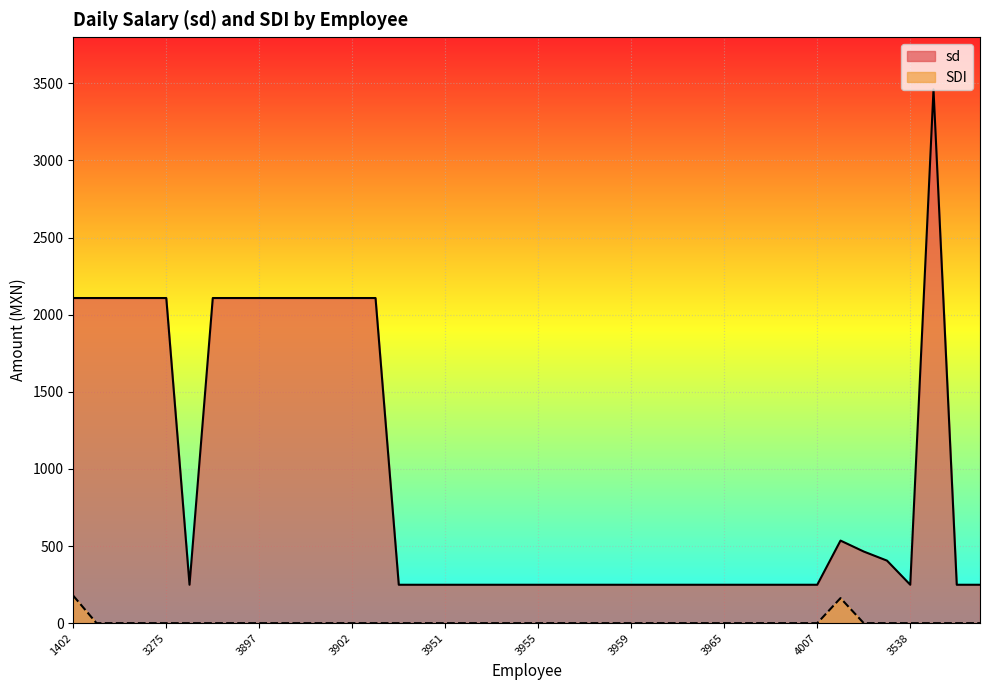

At which category does the chart reach its peak across all series?

3895